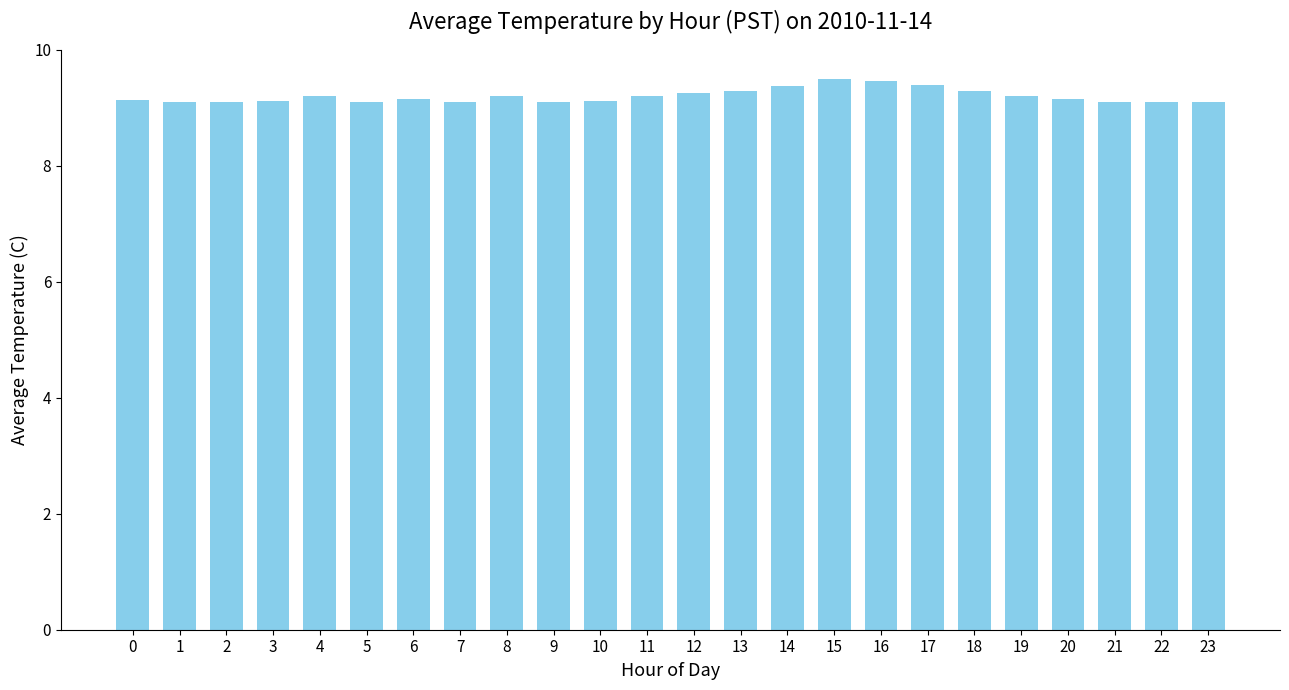

How many values are between 9 and 10?

24